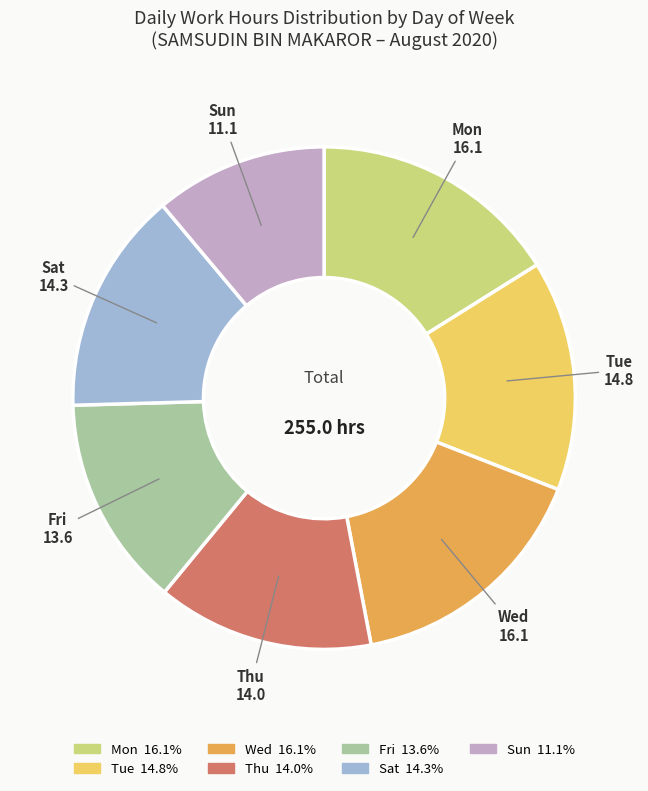

Is there any slice that represents more than half of the pie?

No